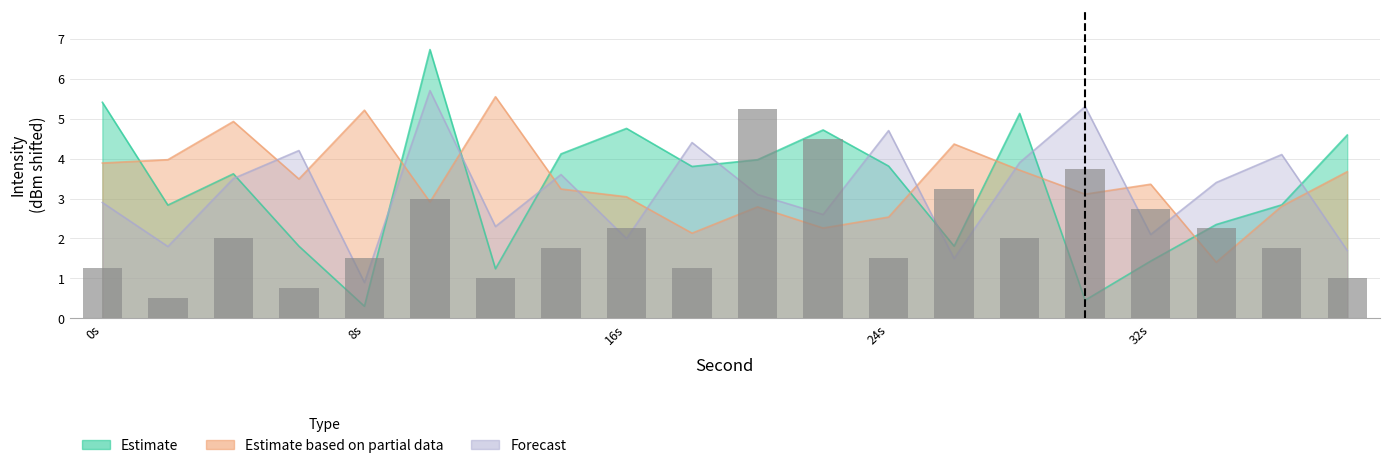

Rank the categories by Forecast value from lowest to highest.

8, 26, 38, 2, 16, 32, 12, 22, 0, 20, 34, 4, 14, 28, 36, 6, 18, 24, 30, 10